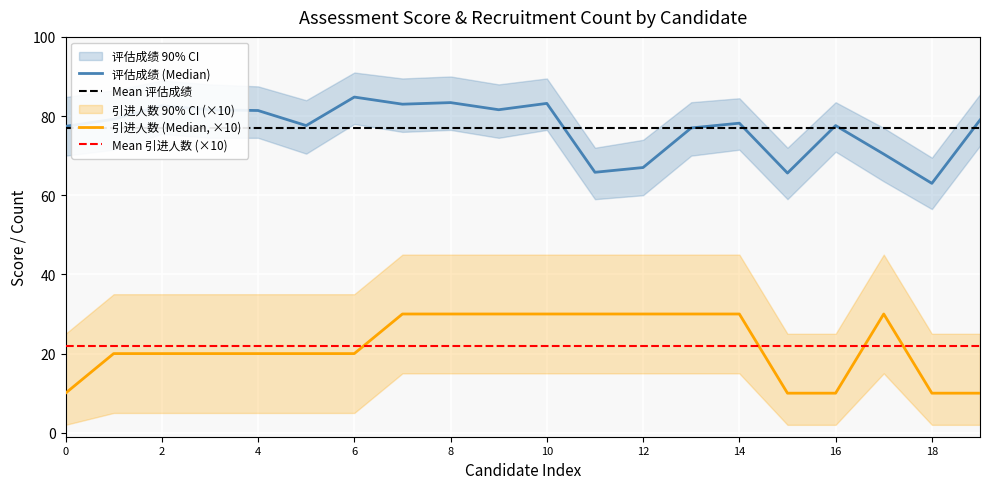

True or false: Mean 引进人数 (×10) and 评估成绩 (Median) cross at least once.

False